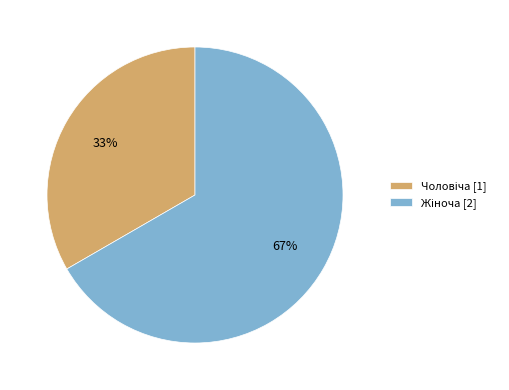

To the nearest percent, what is the average slice percentage?

50%